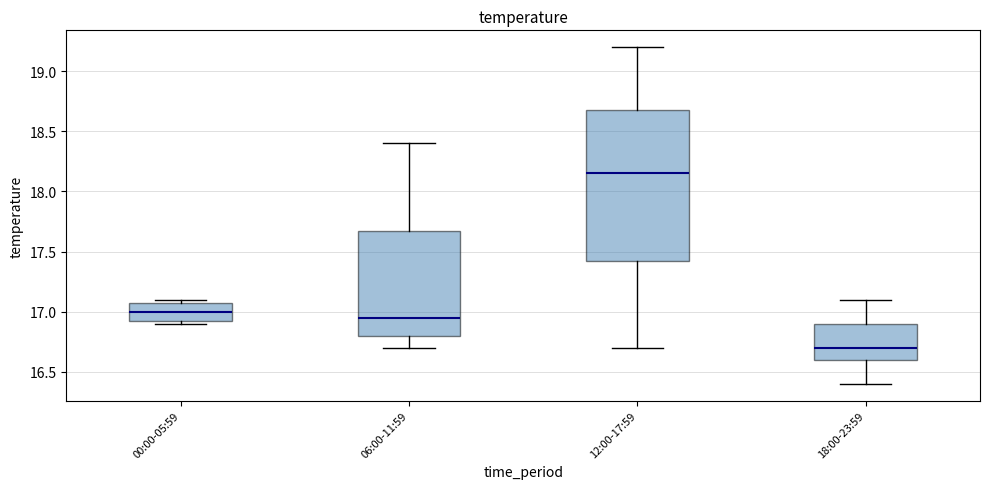

Comparing the boxes themselves (not the whiskers), which one is the tallest?

12:00-17:59